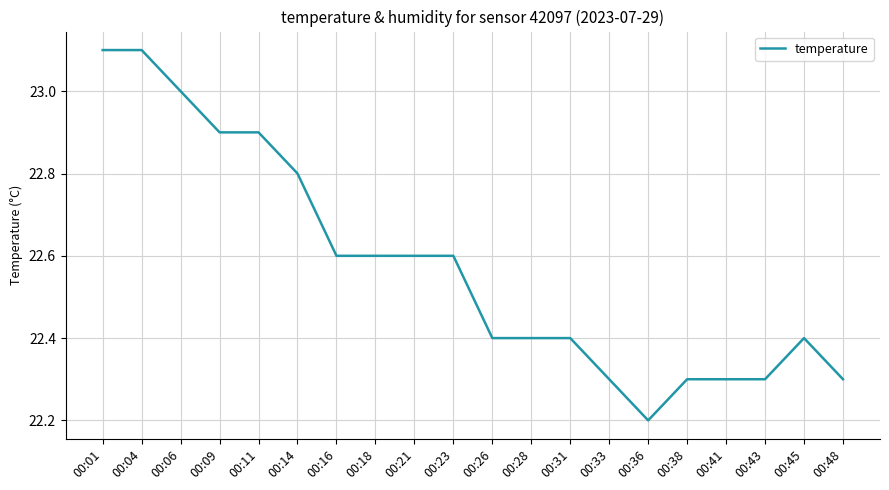

The value at 00:23 is 22.6. True or false?

True